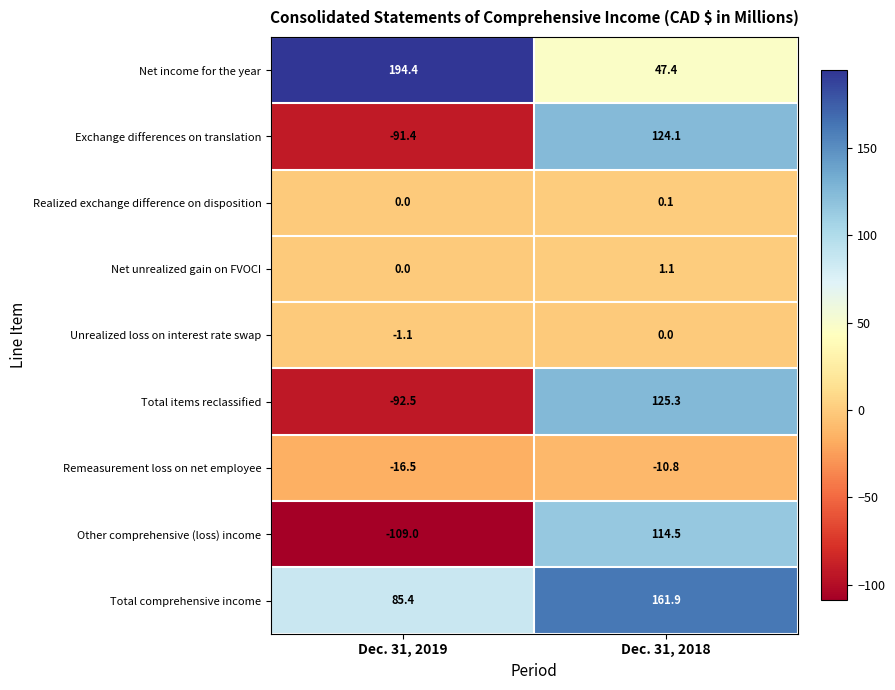

What is the sum of all Total comprehensive income values?

247.3